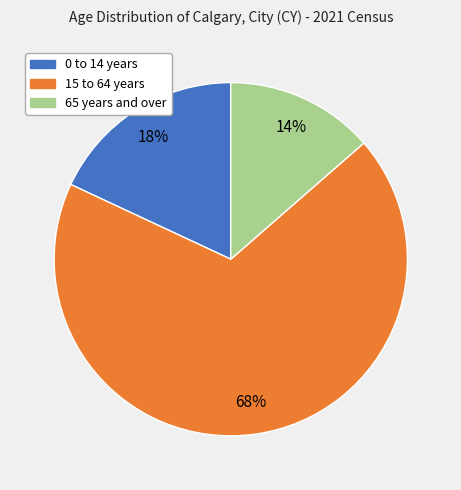

Is there a majority slice in this chart?

Yes